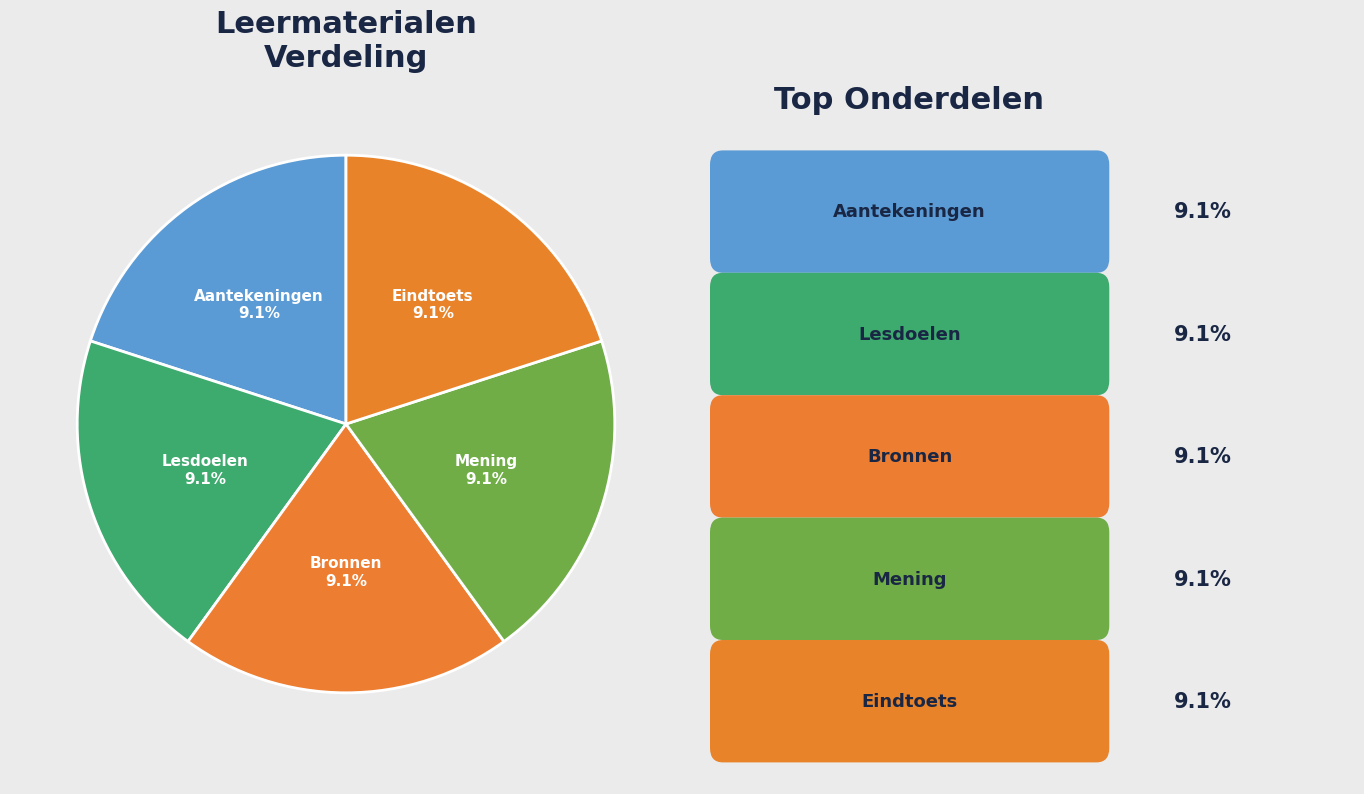

What percentage is NOT represented by Eindtoets?

90.9%